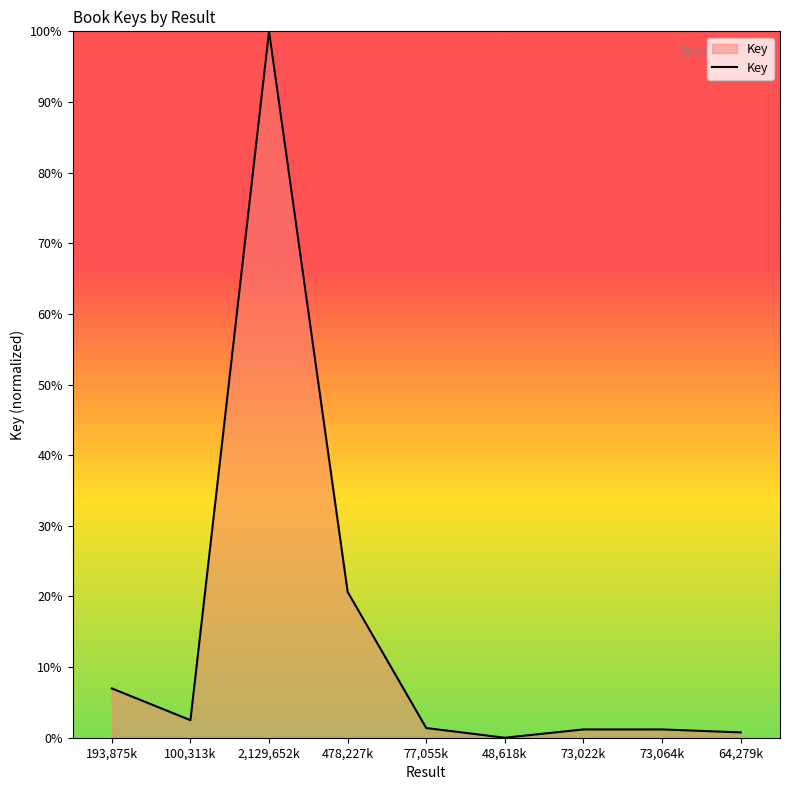

How many lines are shown in the chart?

1